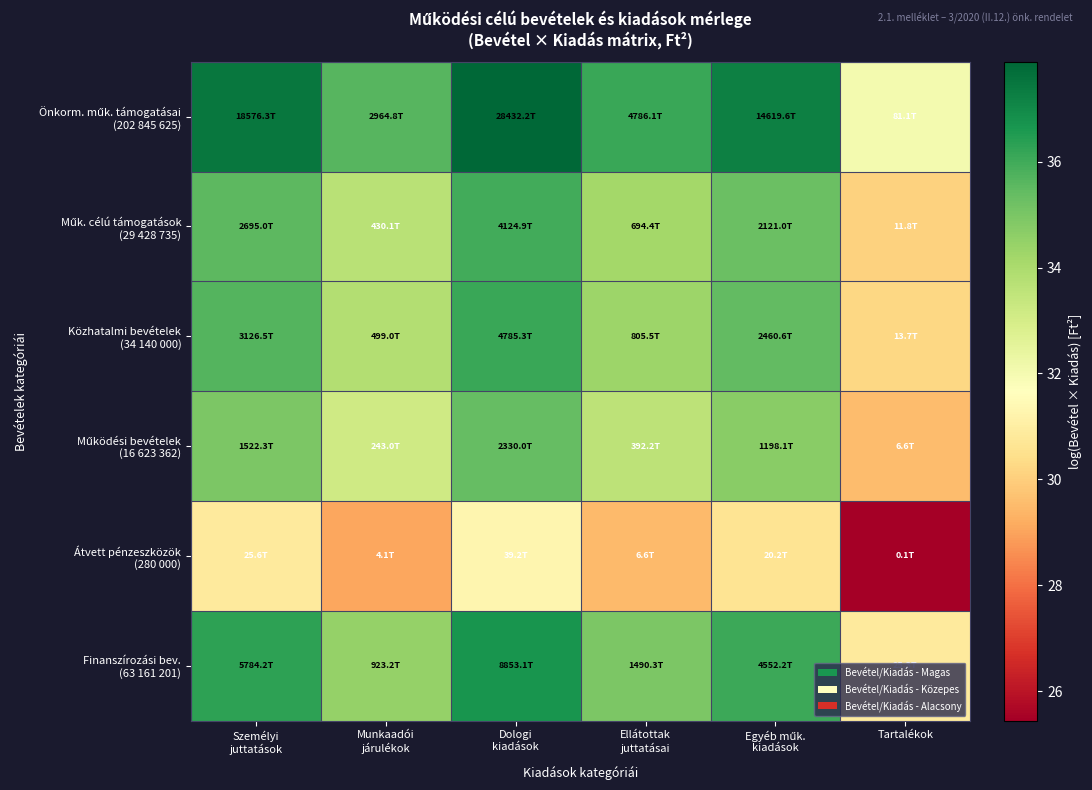

Which series has the largest total across all categories?

Önkorm. műk. támogatásai (202 845 625)